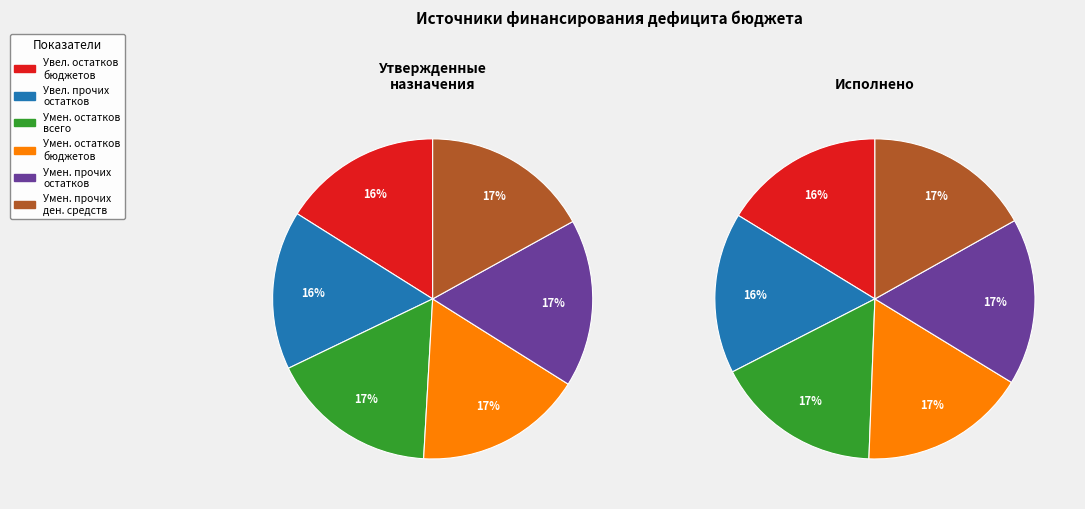

Combined, do Уменьшение остатков средств, всего and Увеличение прочих остатков средств account for over 50%?

No